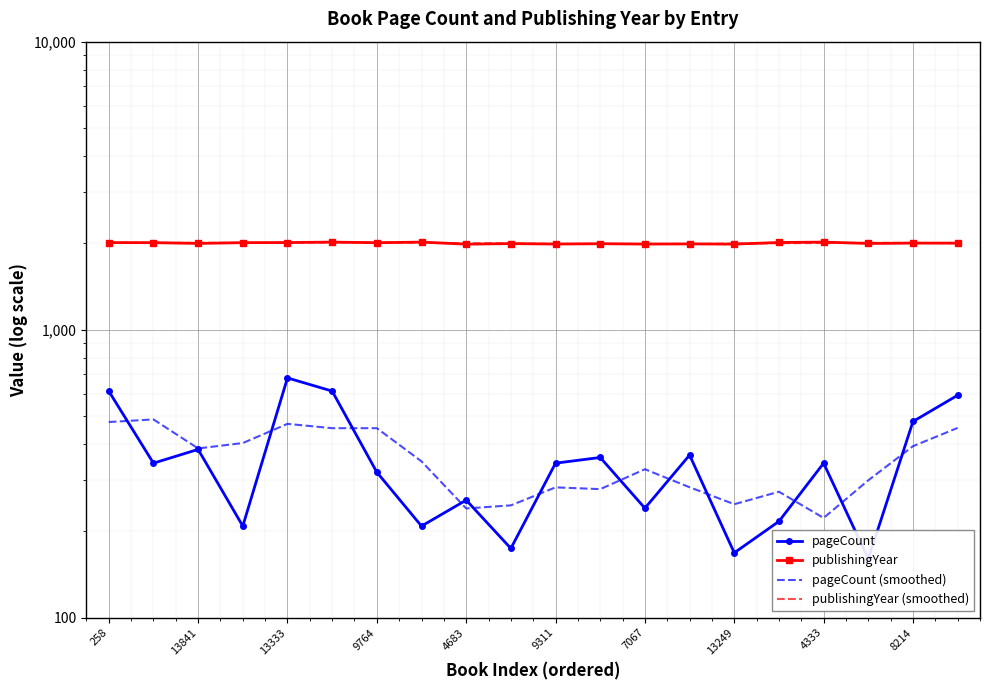

What are all the series names shown in the legend?

pageCount, publishingYear, pageCount (smoothed), publishingYear (smoothed)